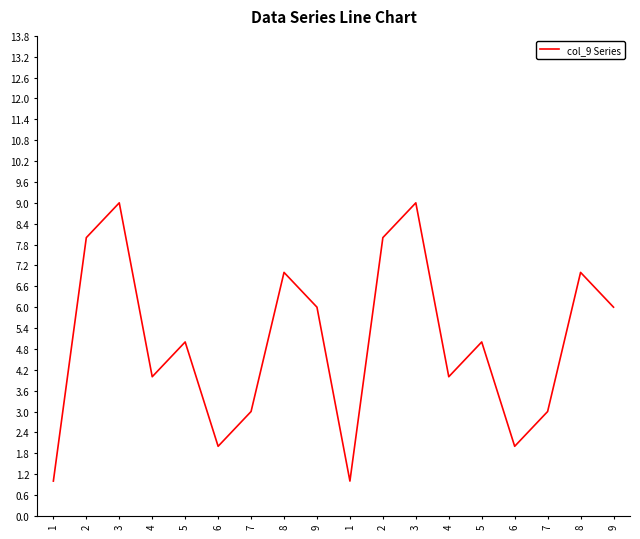

Where is the first local maximum?

3